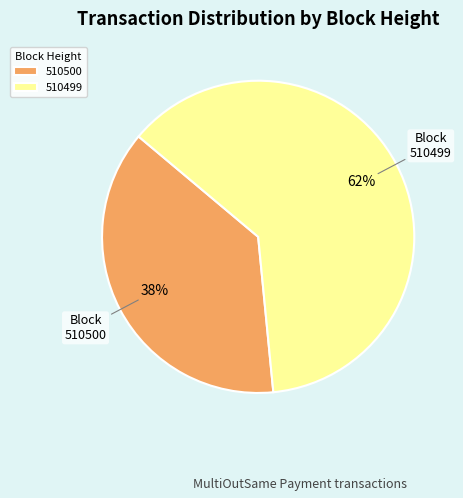

Is there a majority slice in this chart?

Yes